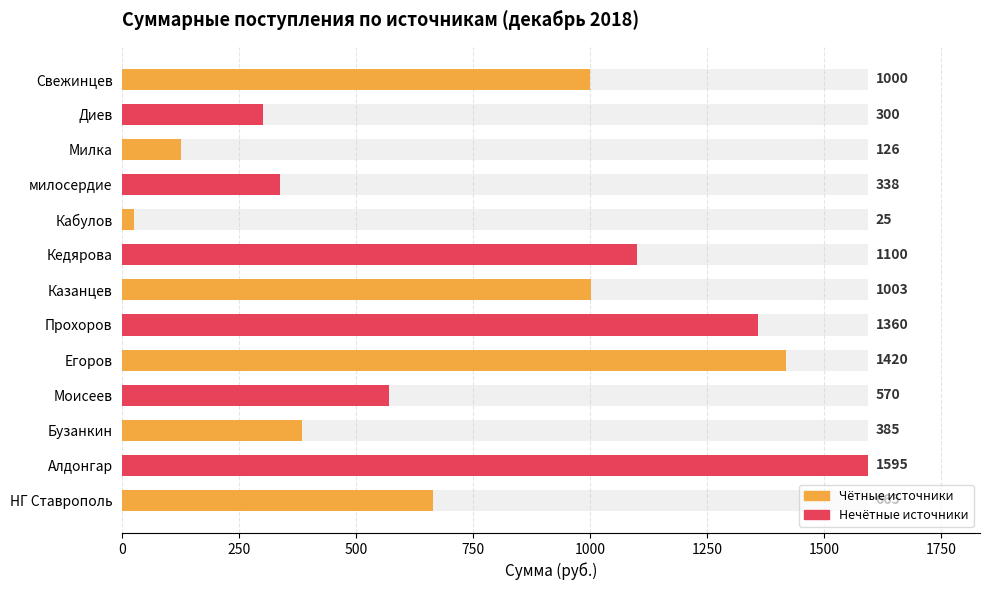

What is the change in value from НГ Ставрополь to Егоров?

+755.1